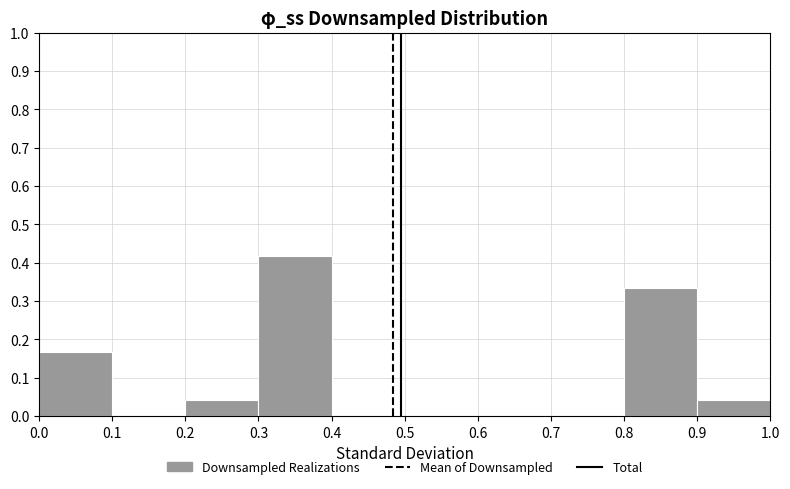

How tall is the bar that spans 0.9 to 1.0 on the x-axis? The values are not printed on the chart, so give them approximately, as read against the axis.

0.04